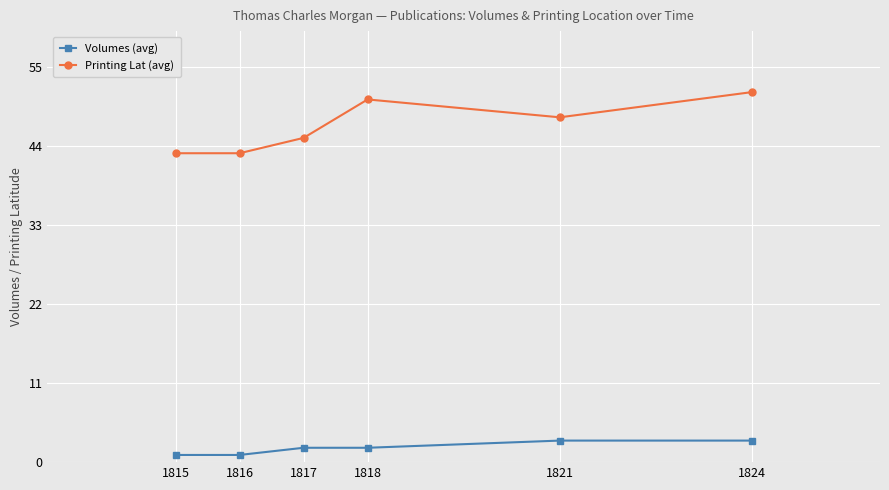

Reading left to right, transcribe all the data shown in this chart.

Volumes (avg): 1815=1.0	1816=1.0	1817=2.0	1818=2.0	1821=3.0	1824=3.0
Printing Lat (avg): 1815=43.0	1816=43.0	1817=45.1	1818=50.5	1821=48.0	1824=51.5